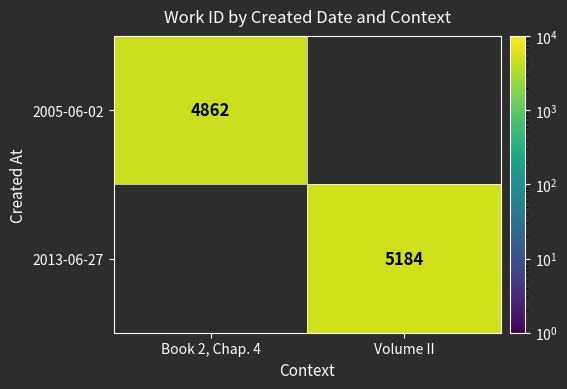

True or false: 2005-06-02 has a value of 7787.3 at Book 2, Chap. 4.

False